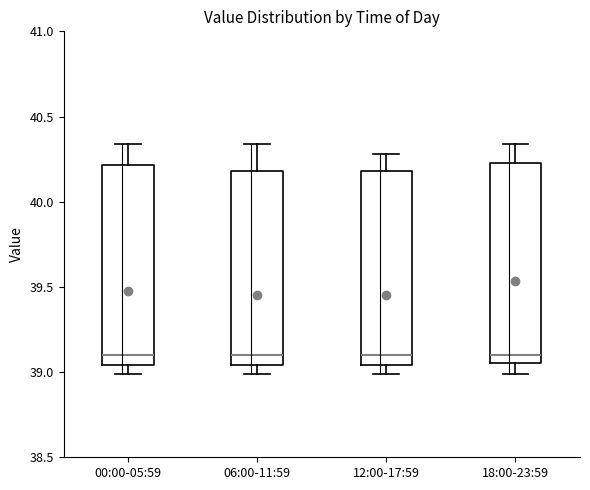

Where does the upper whisker of the box for 12:00-17:59 end on the y-axis? The values are not printed on the chart, so give them approximately, as read against the axis.

40.30